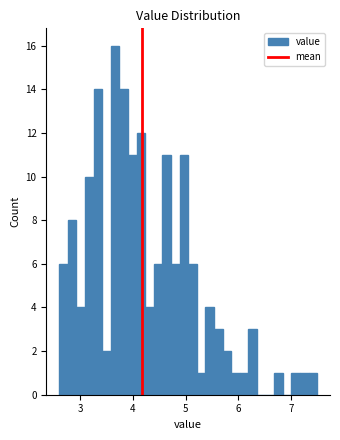

Read against the x-axis, roughly where is the centre of the tallest bar?

3.7